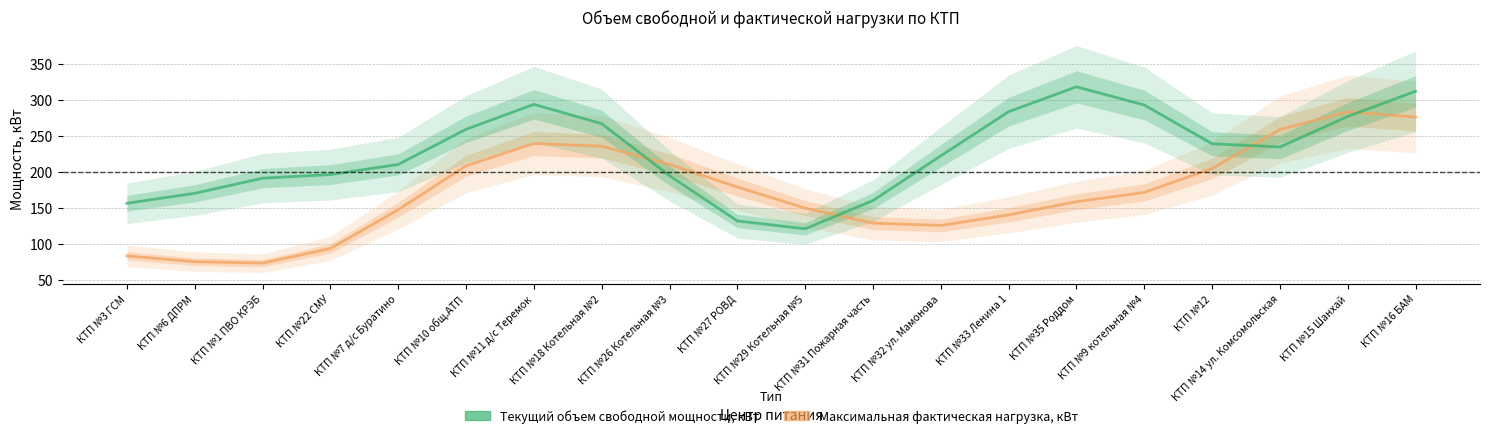

What is the difference between the maximum and second lowest values in the Текущий объем свободной мощности, кВт series?

186.4